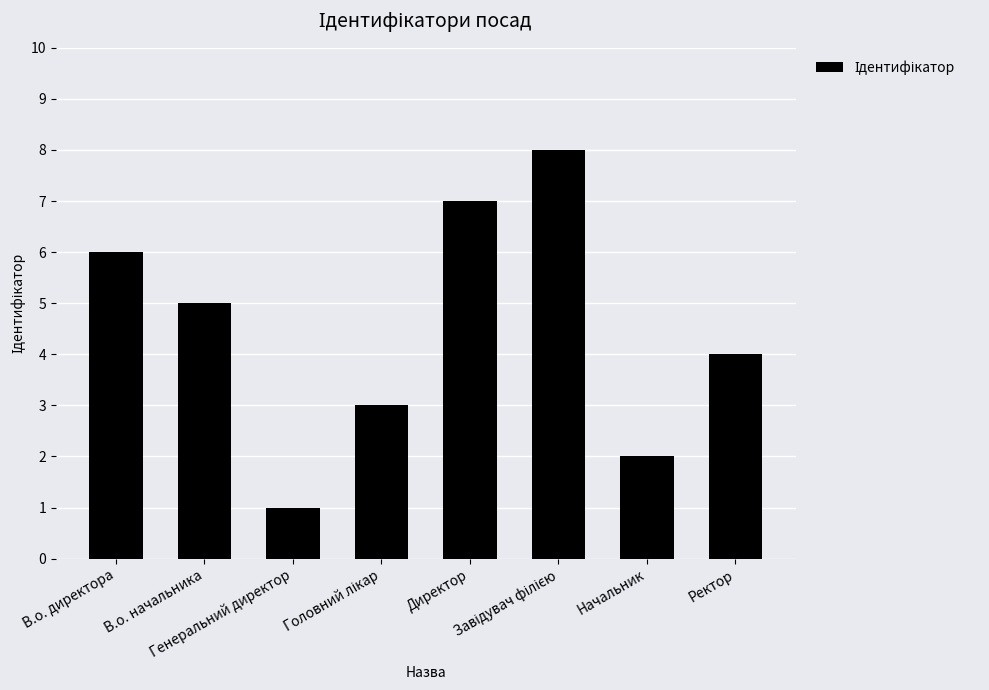

What is the label of the 7th bar from the right?

В.о. начальника